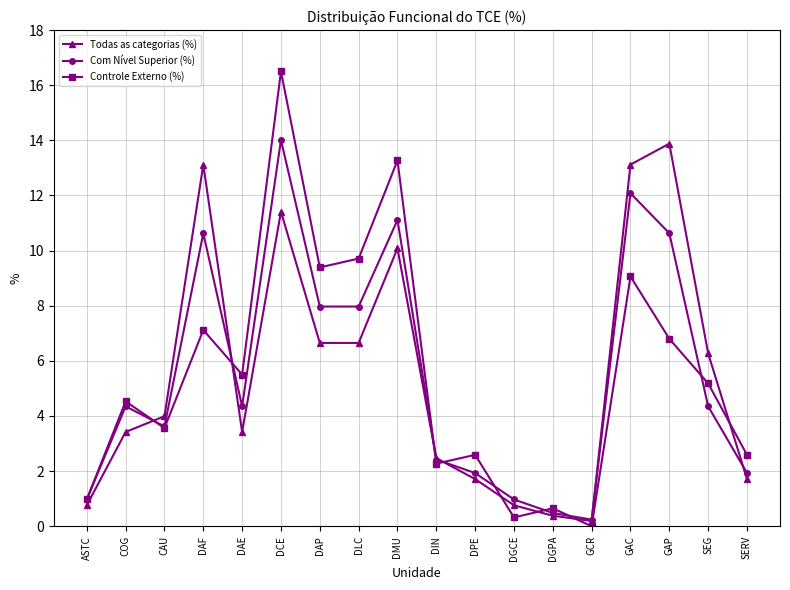

Is the value of Com Nível Superior (%) at DLC greater than the value of Todas as categorias (%) at GAP?

No